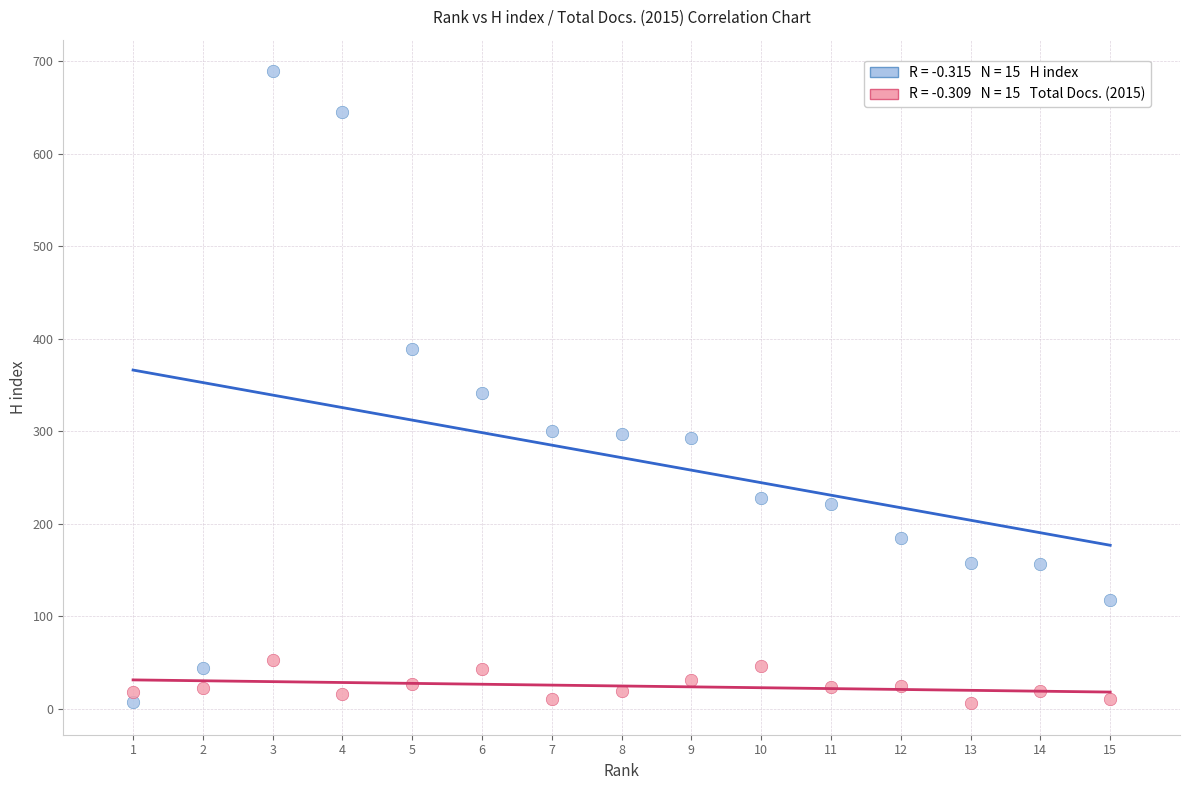

Across all data points, what is the range of X values (max minus min)?

14